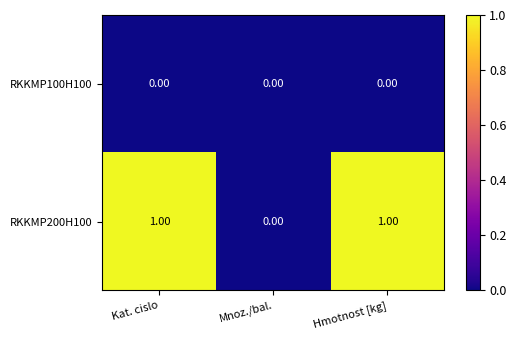

Is the value of RKKMP200H100 at Kat. cislo greater than the value of RKKMP100H100 at Hmotnost [kg]?

Yes